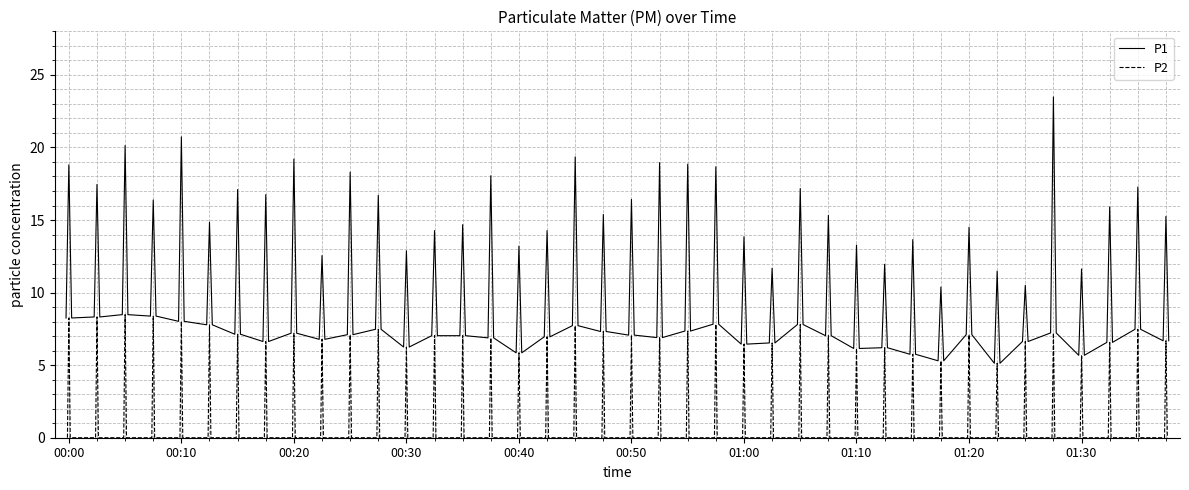

What is the highest value of the P1 series?

23.5